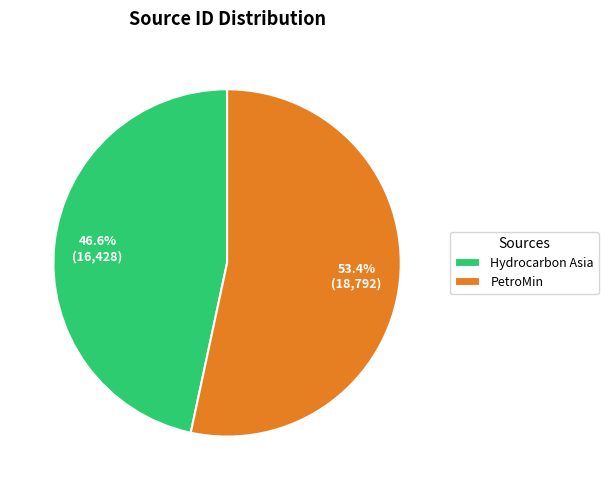

To the nearest percent, what is the difference between the largest and smallest slice percentages?

7%